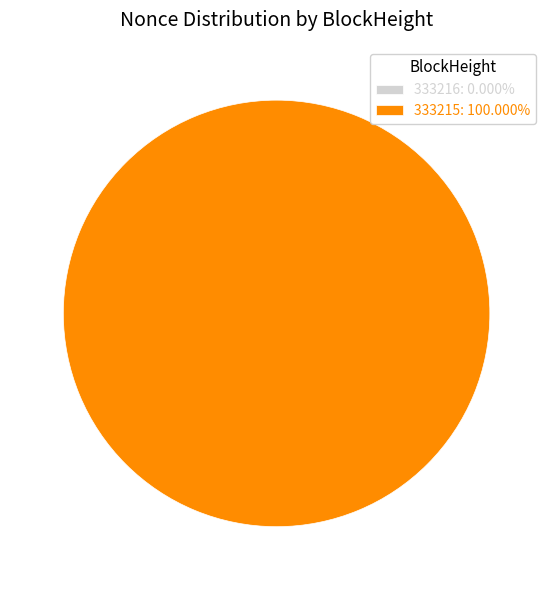

True or false: 333216 accounts for 1% of the total.

False